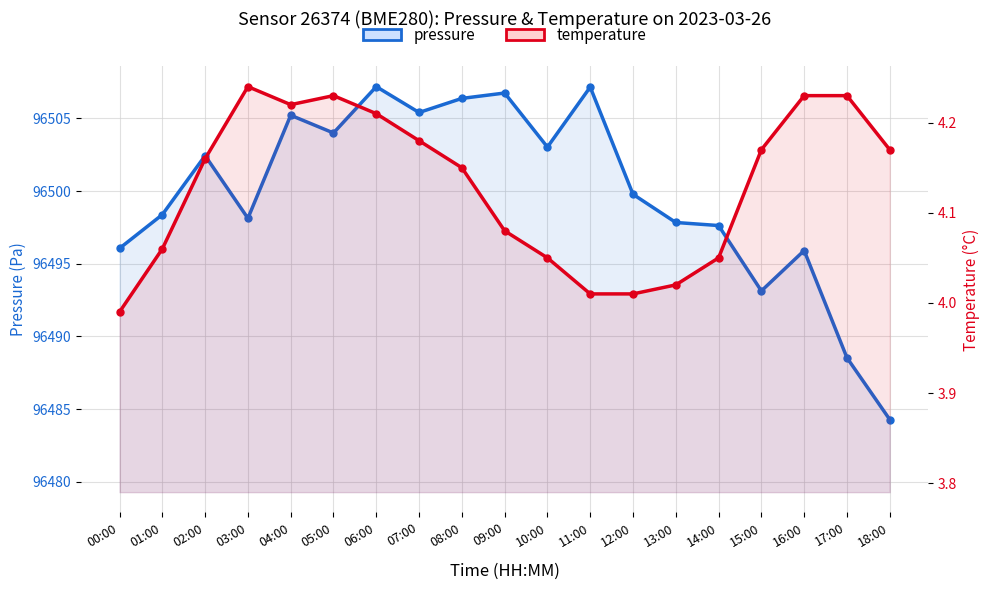

Where is the first local minimum for temperature?

04:00